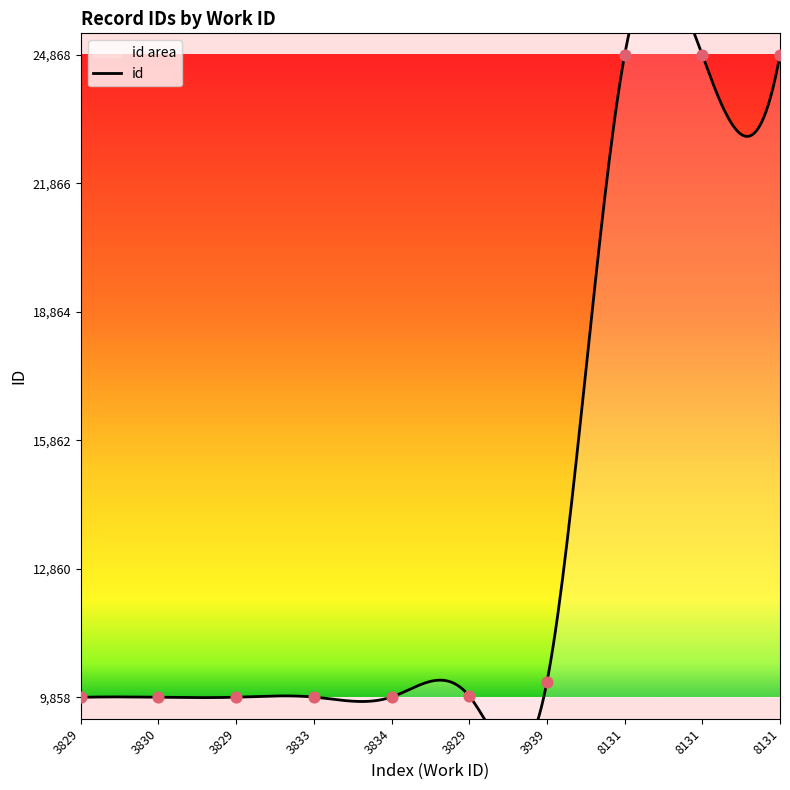

What is the ratio of the value at 3834 to the value at 3829?

1.0